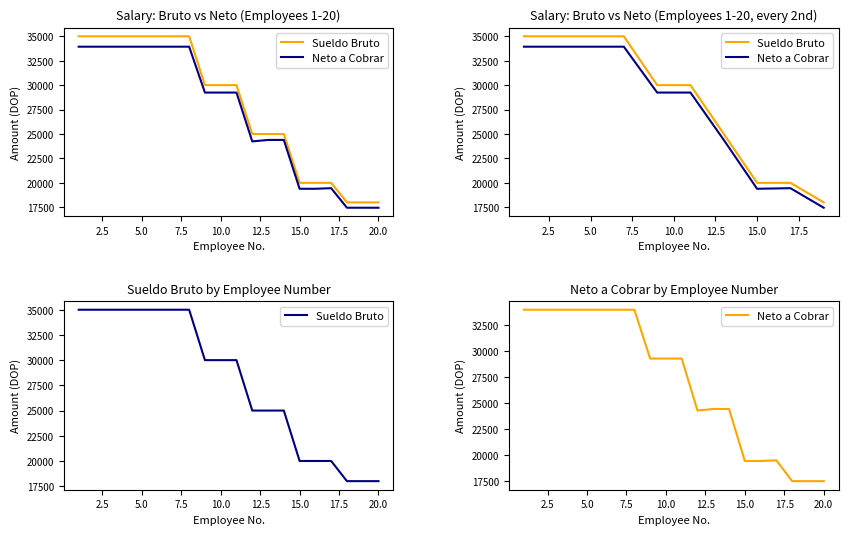

How many series are shown in this chart?

2